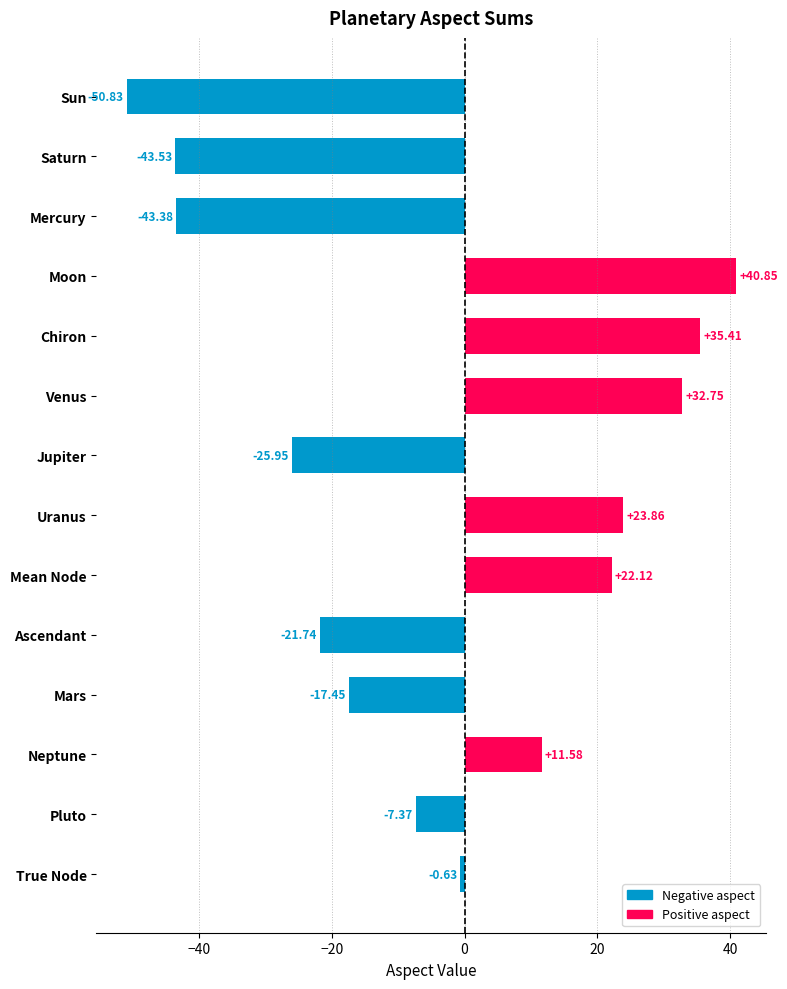

Rank the categories by value from lowest to highest.

Sun, Saturn, Mercury, Jupiter, Ascendant, Mars, Pluto, True Node, Neptune, Mean Node, Uranus, Venus, Chiron, Moon